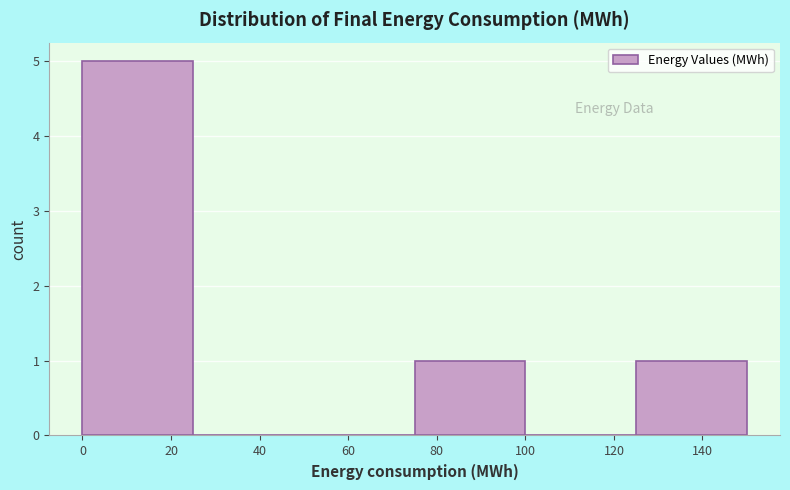

Over which range of the x-axis is the bar tallest?

0 to 25